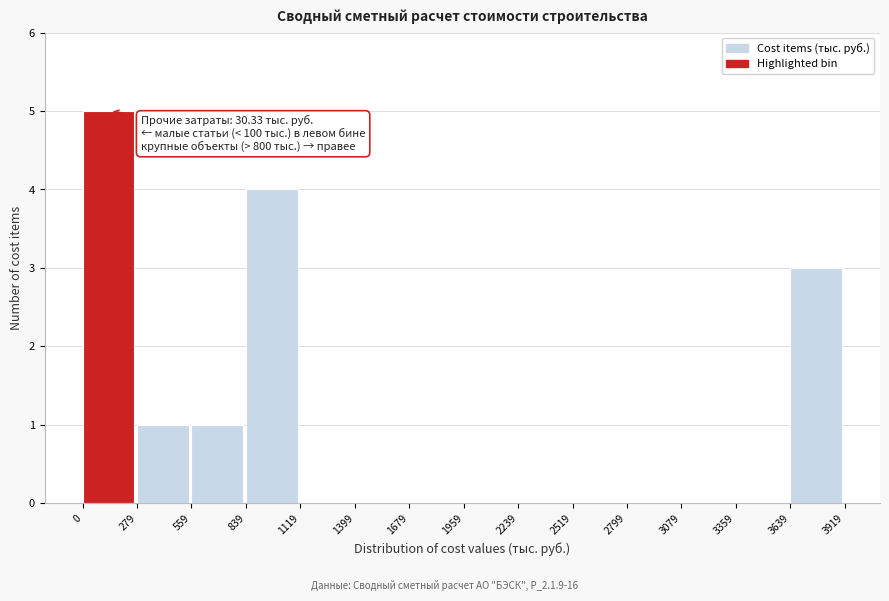

Over which range of the x-axis is the bar tallest?

0 to 279